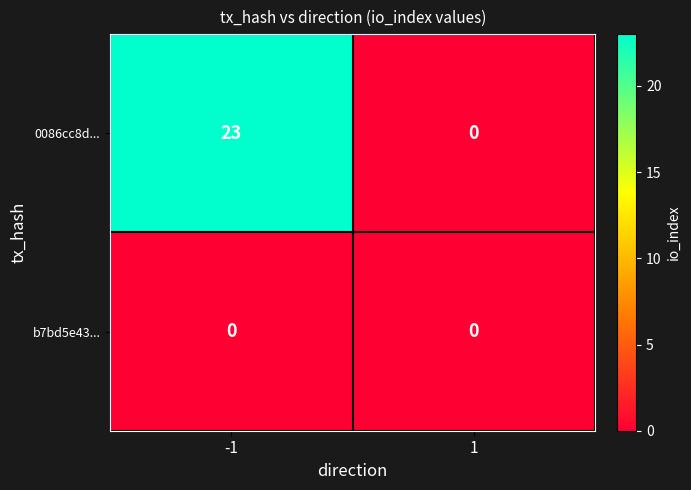

Reading left to right, list all the values displayed in this chart.

0086cc8d...: 23	0
b7bd5e43...: 0	0